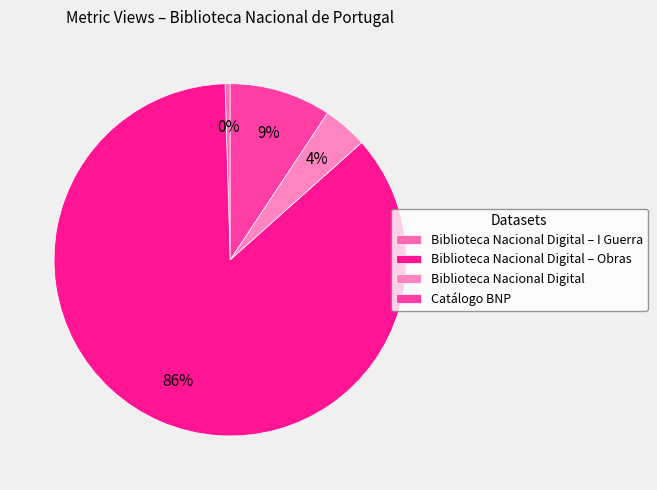

To the nearest percent, what is the average slice percentage?

25%